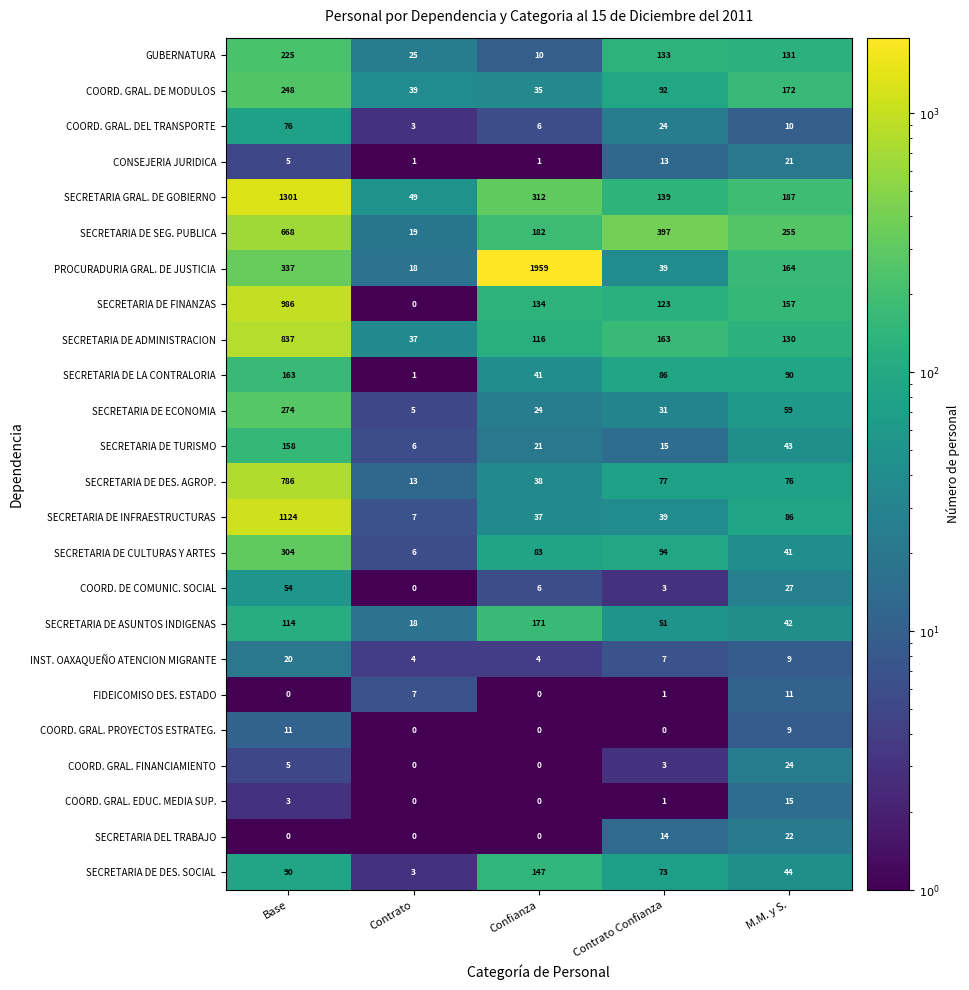

What is the approximate value of SECRETARIA DE LA CONTRALORIA at Confianza, to the nearest 5?

40